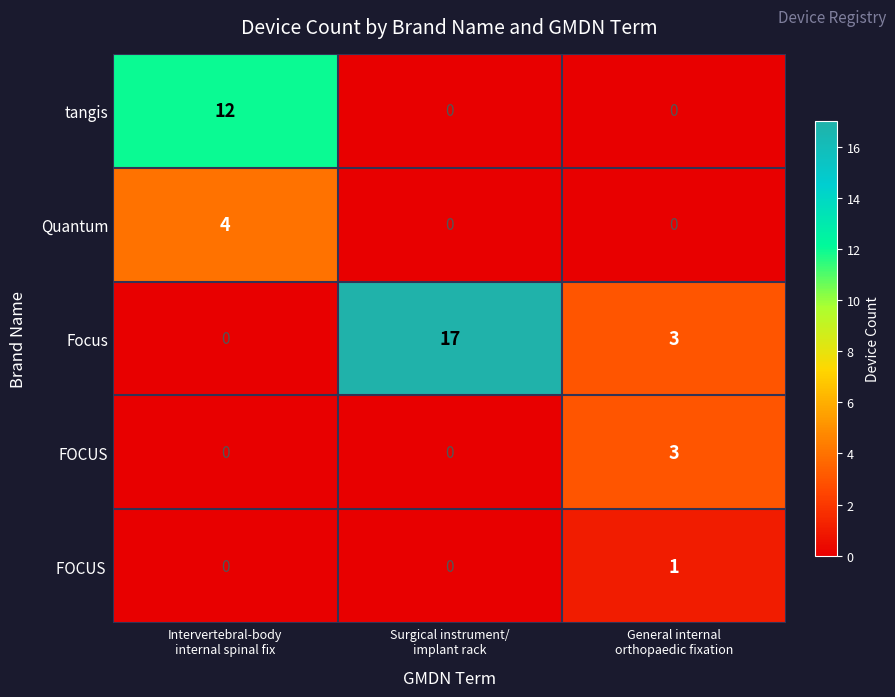

What is the maximum value shown in the chart?

17